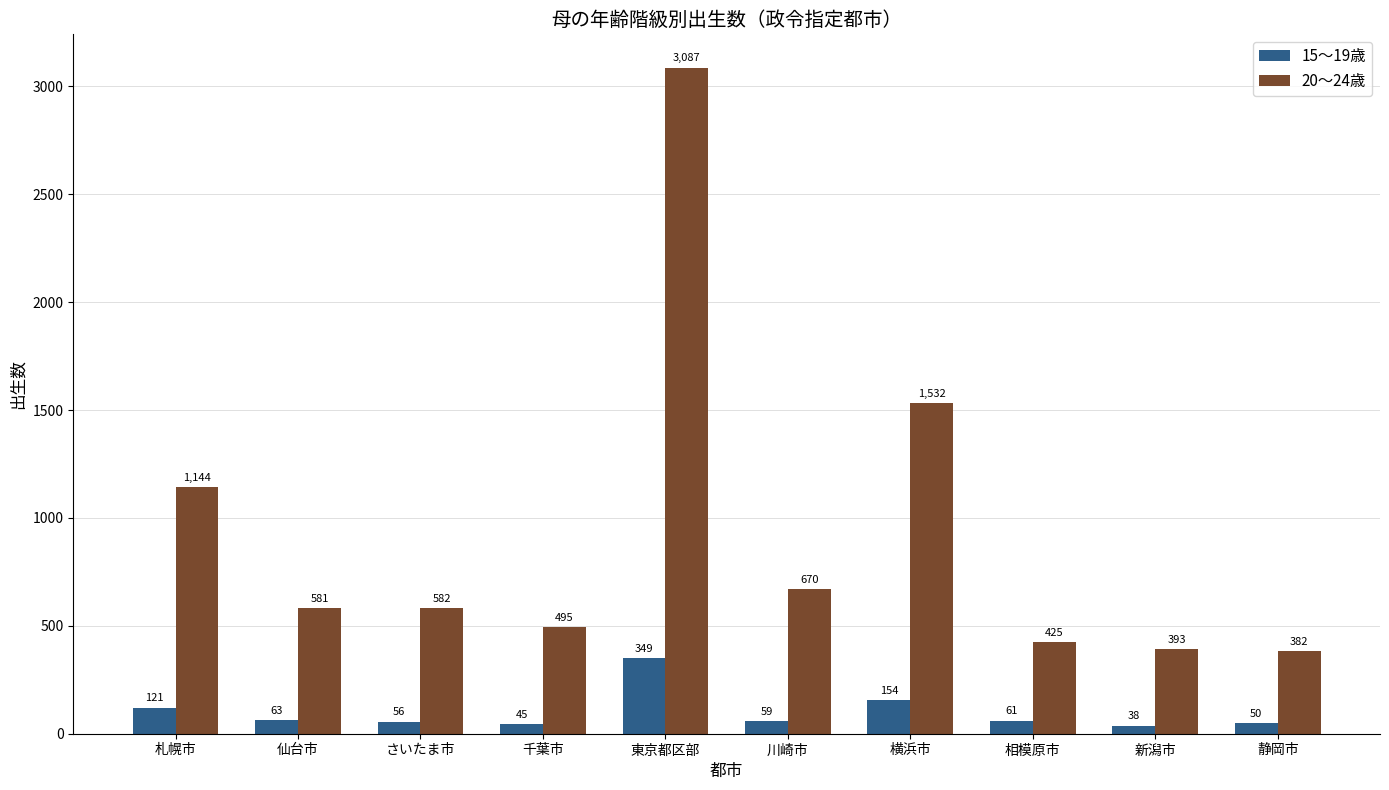

Which category has the lowest value in the 20～24歳 series?

静岡市